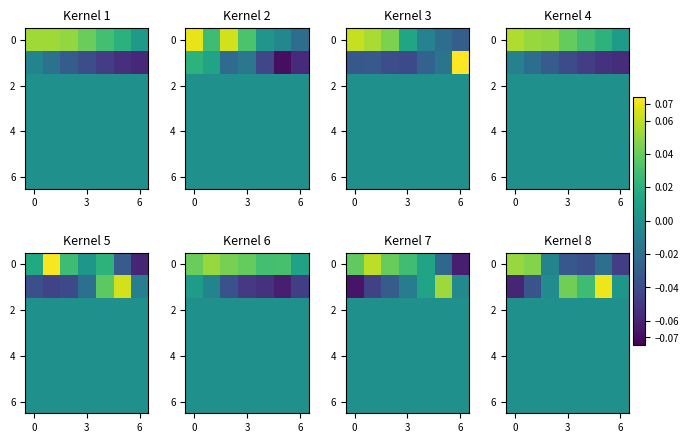

Between 5 and 6, which is larger?

5